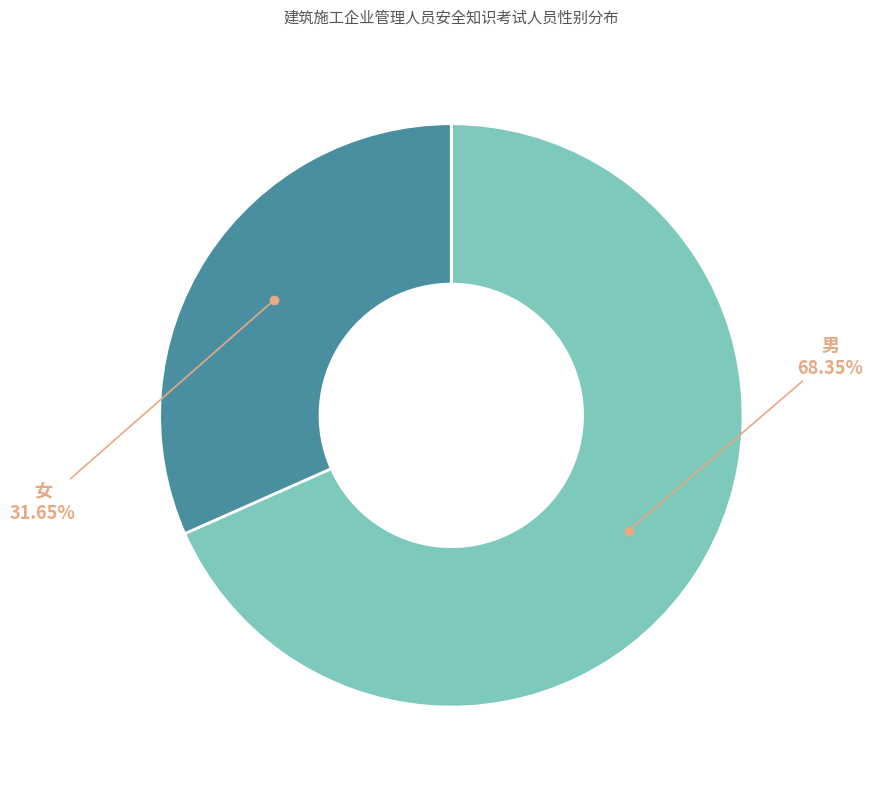

Is there any slice that represents more than half of the pie?

Yes